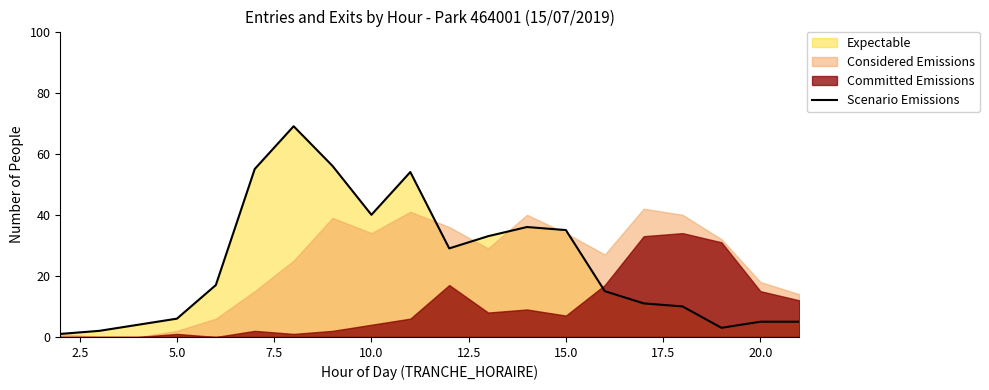

Is it true that Scenario Emissions equals 10 at 10.0?

False